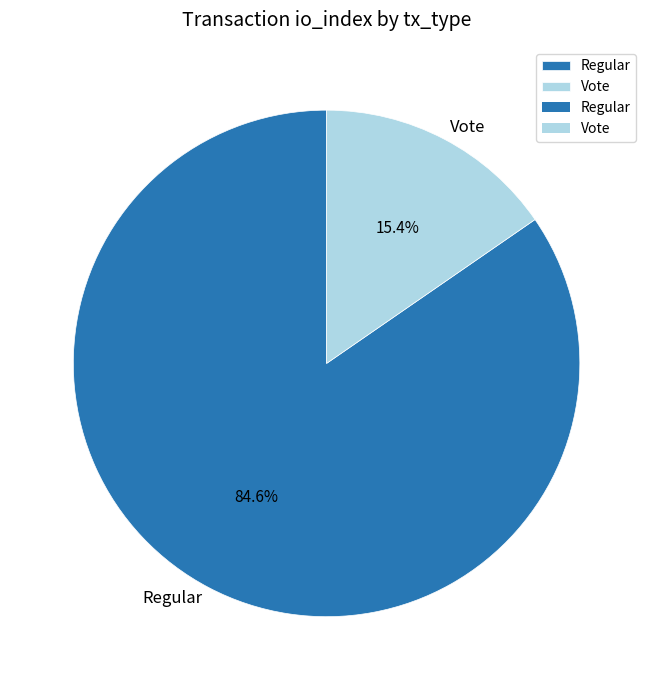

Which slice is the largest?

Regular